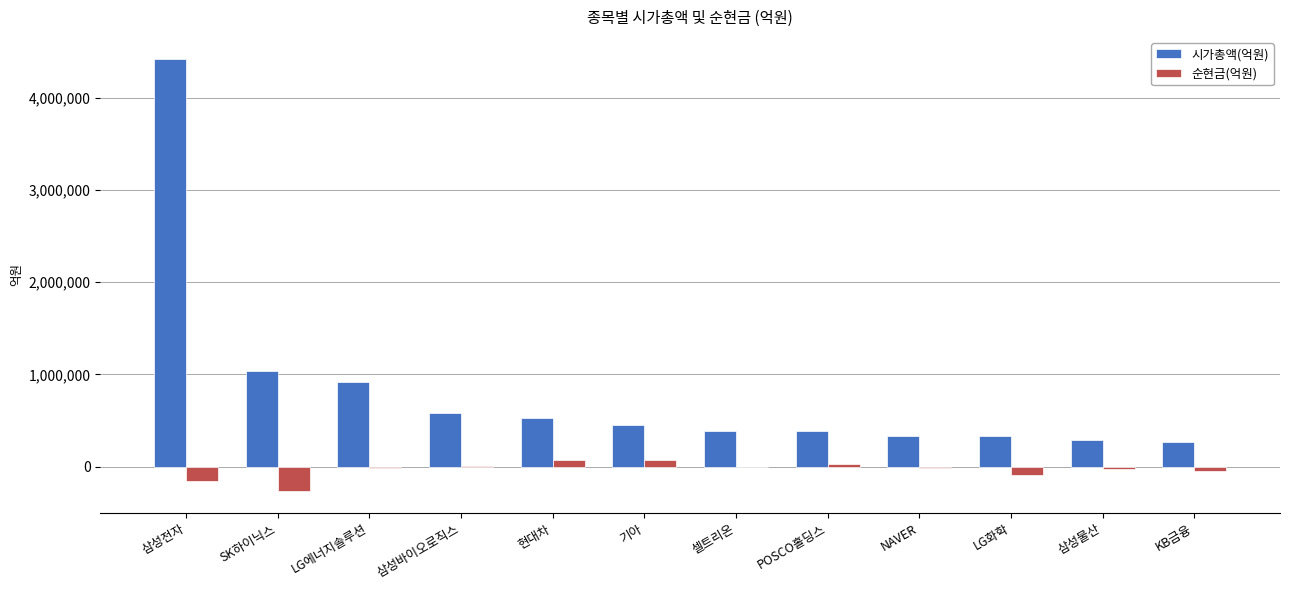

How many groups of bars are there?

12